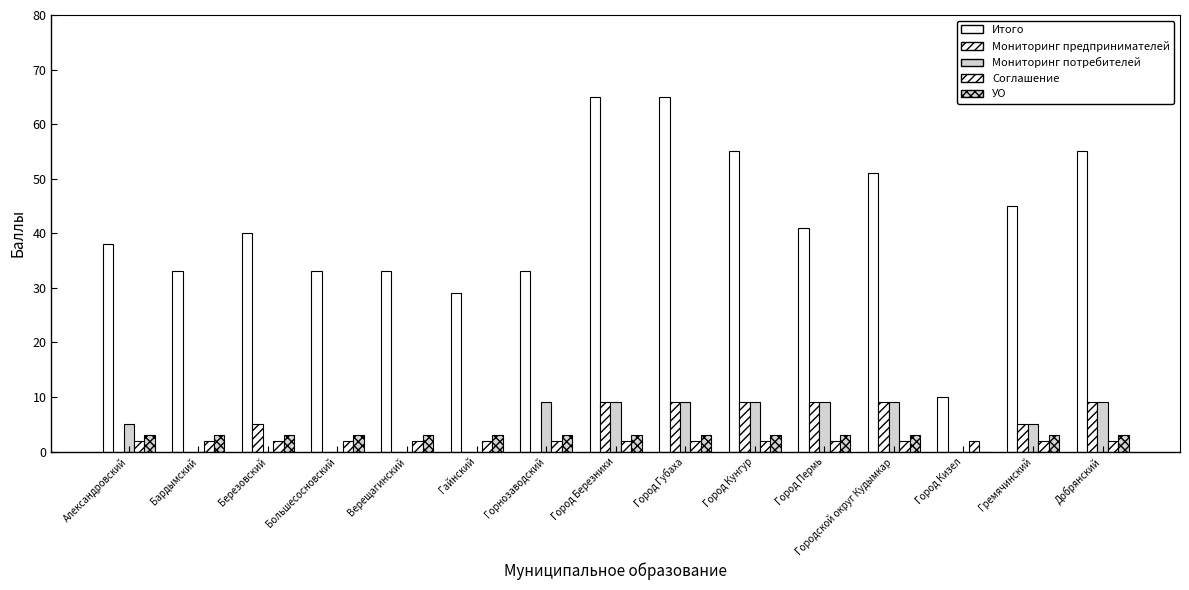

Between Александровский and Гремячинский, which is larger?

Гремячинский